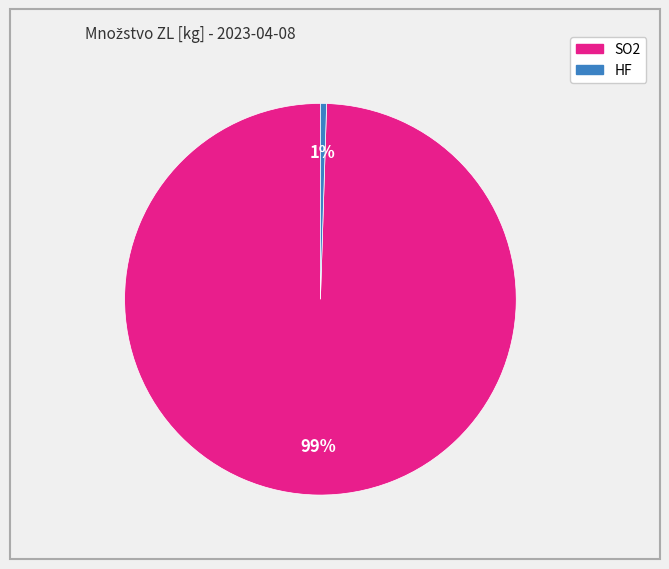

Is there any slice that represents more than half of the pie?

Yes